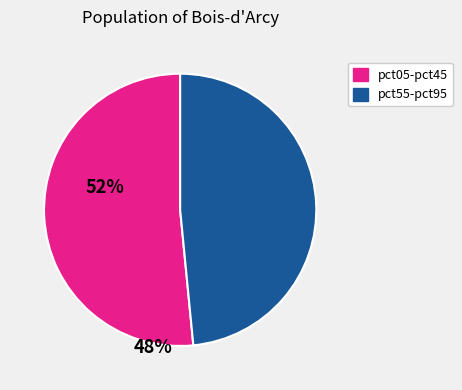

Is there a majority slice in this chart?

Yes